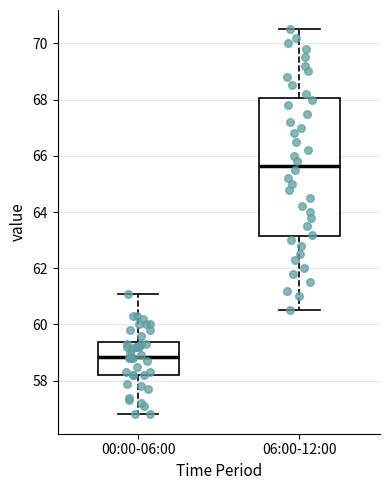

Reading left to right, transcribe this box plot: for each box, give where its median line is, the range the box spans, and where its two whiskers end, as read against the y-axis. The values are not printed on the chart, so give them approximately, as read against the axis.

00:00-06:00: median 58.8, box 58.2 to 59.4, whiskers 56.8 to 61.2
06:00-12:00: median 65.6, box 63.2 to 68.0, whiskers 60.6 to 70.6